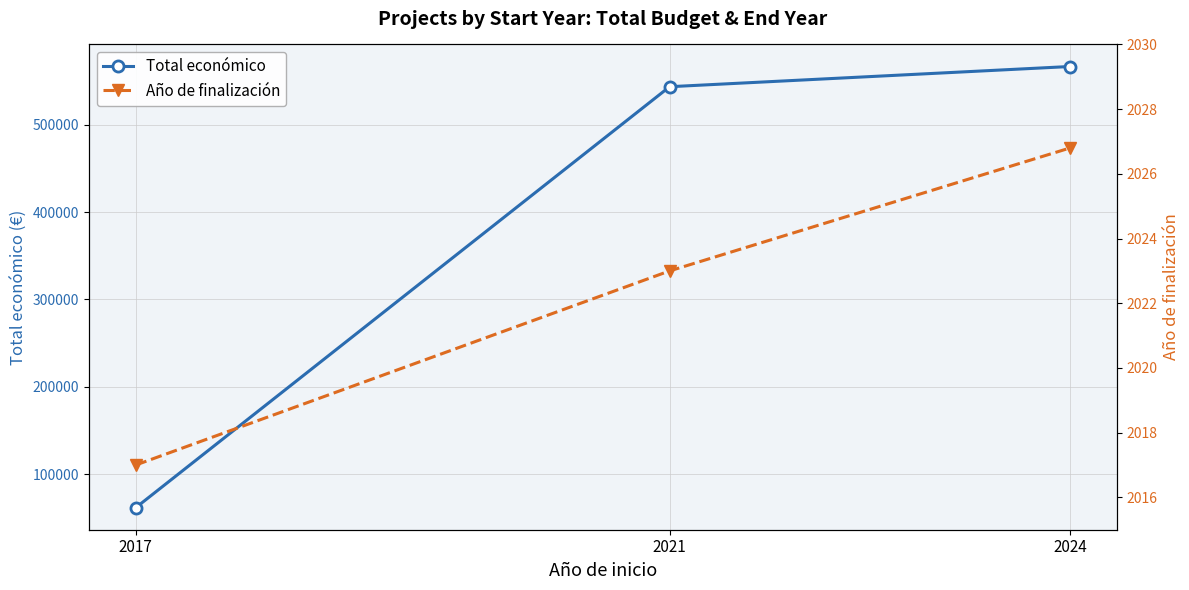

Reading left to right, extract all data points from this chart.

Total económico: 61850.0	543365.0	566477.1
Año de finalización: 2017.0	2023.0	2026.8